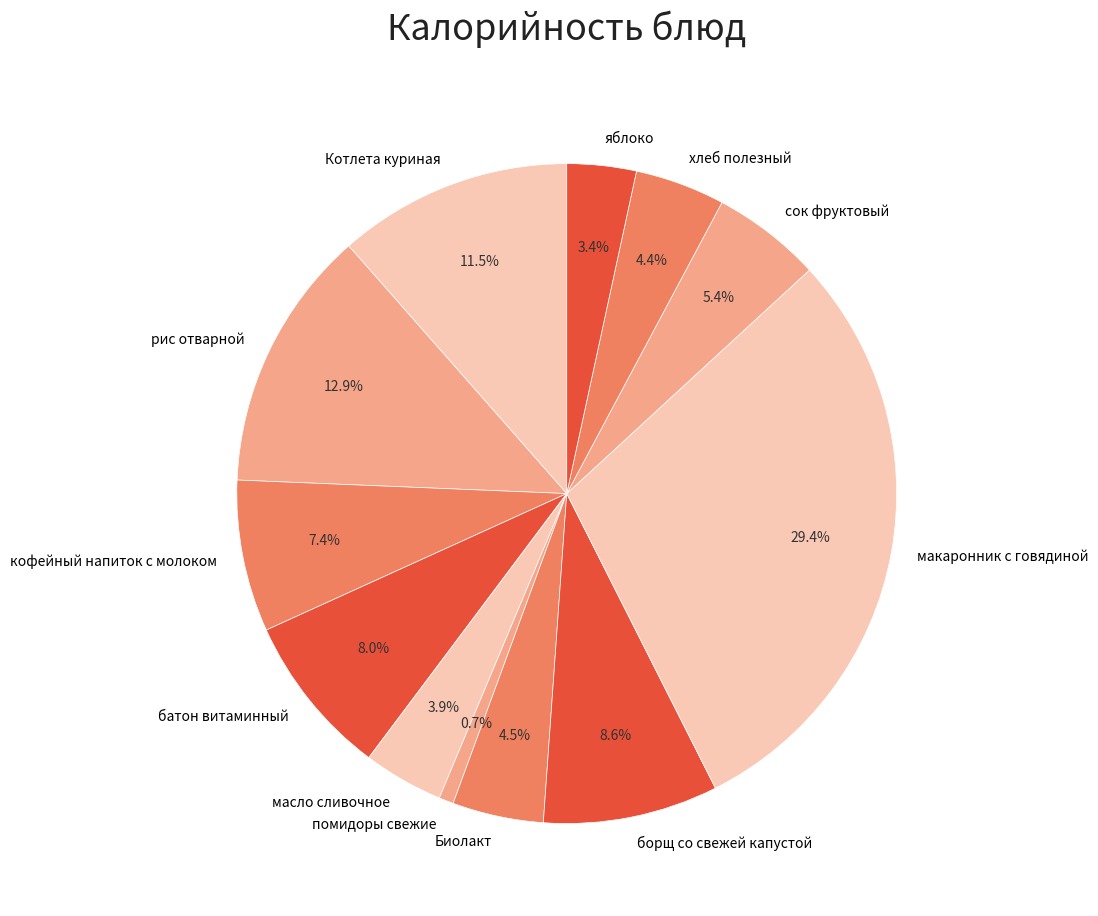

To the nearest percent, what percentage of the pie is рис отварной?

13%